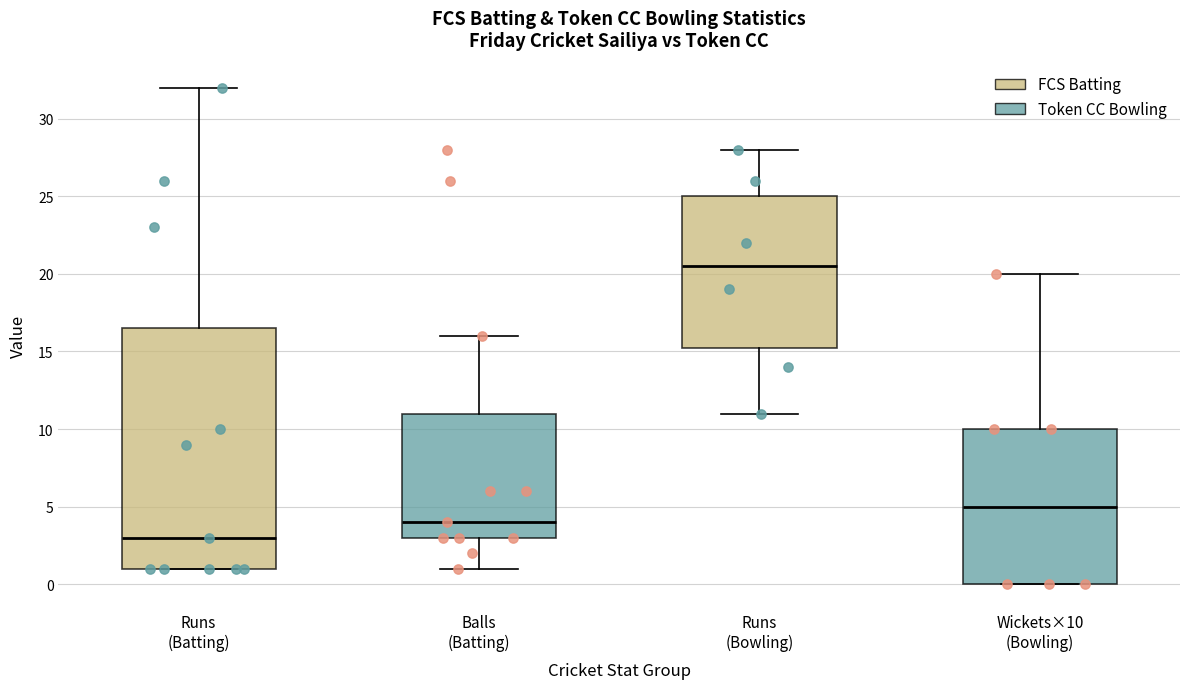

Which box is the tallest, from its lower edge to its upper edge?

Runs (Batting)